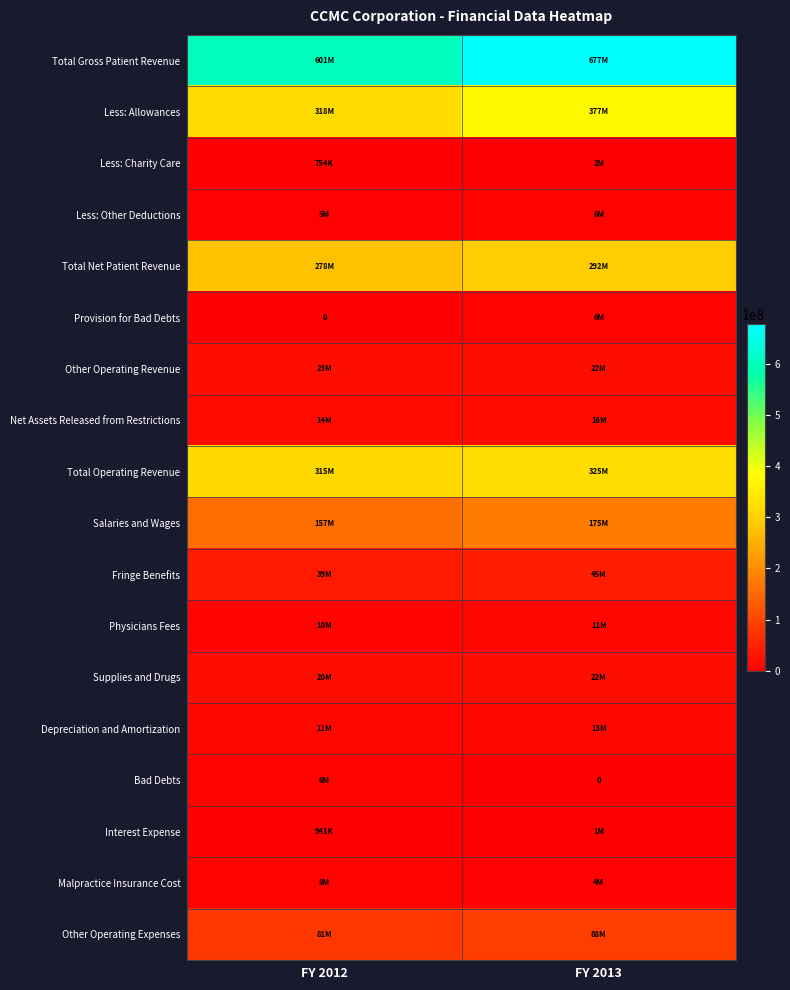

What is the difference between the Depreciation and Amortization values at FY 2013 and FY 2012?

1545950